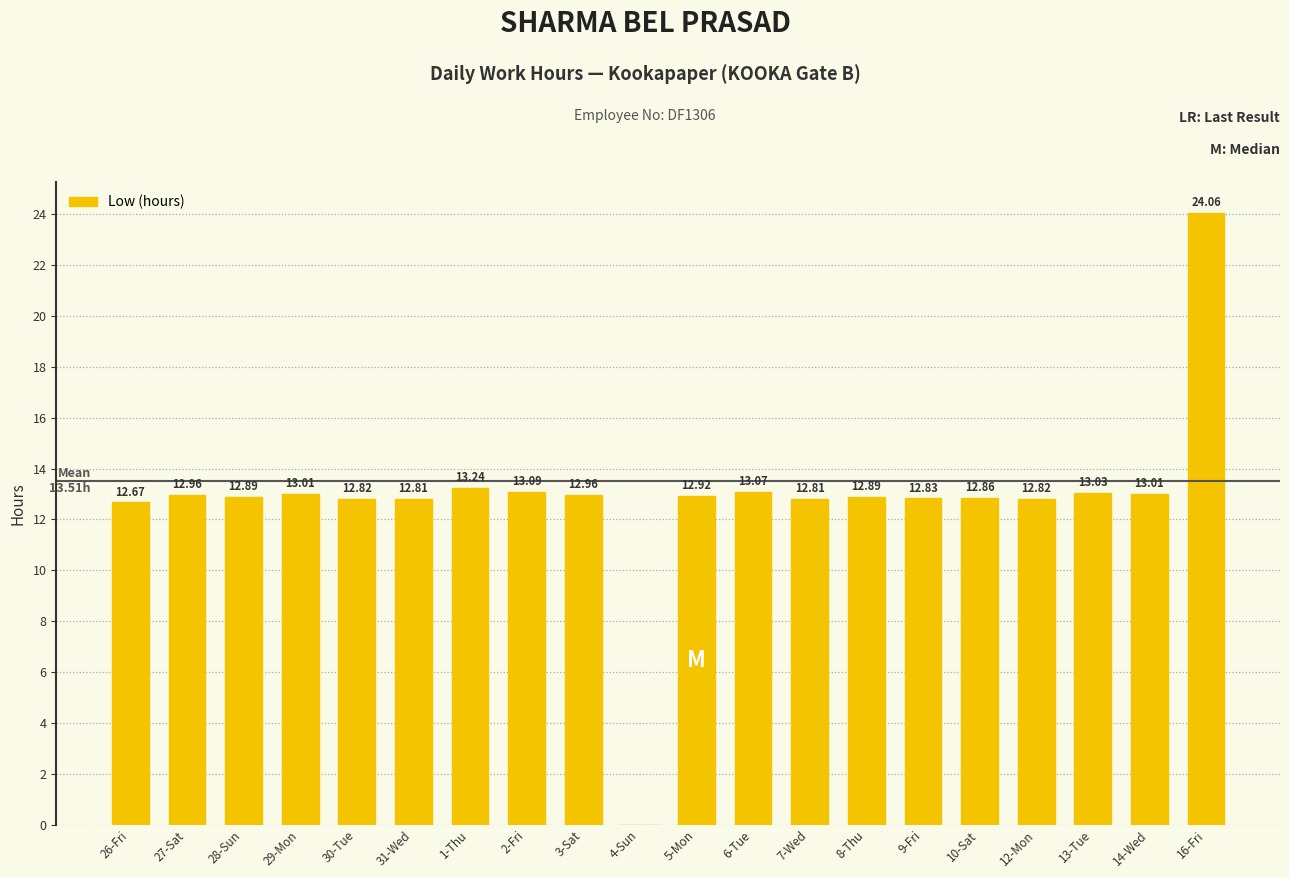

Which has a higher value, 5-Mon or 27-Sat?

27-Sat